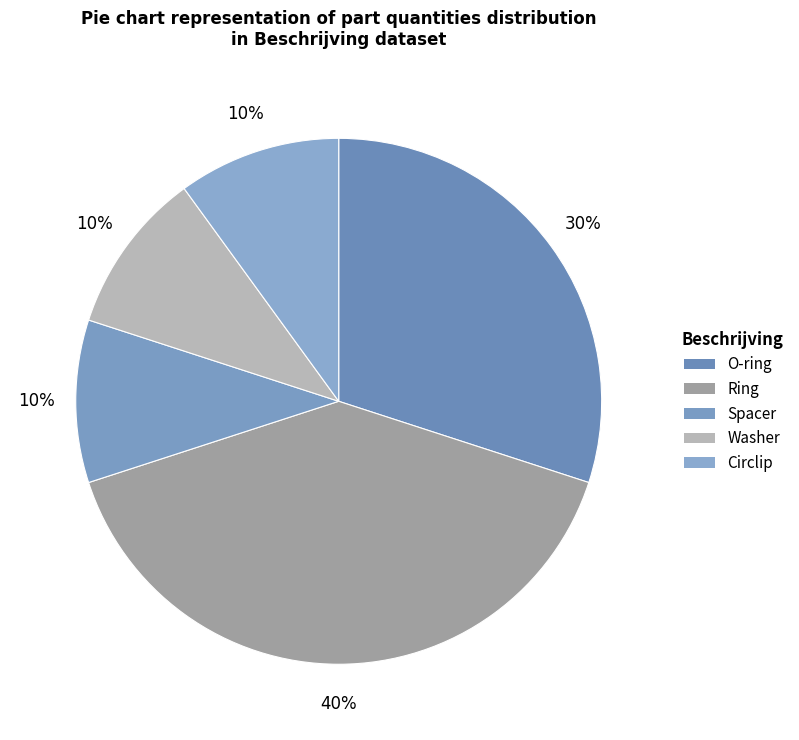

Which has a higher value, Circlip or O-ring?

O-ring